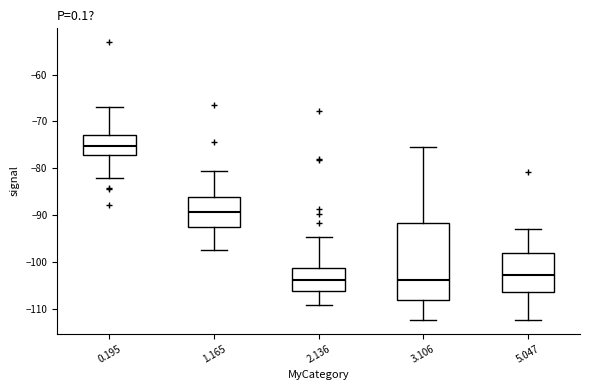

Which box is the tallest, from its lower edge to its upper edge?

3.106